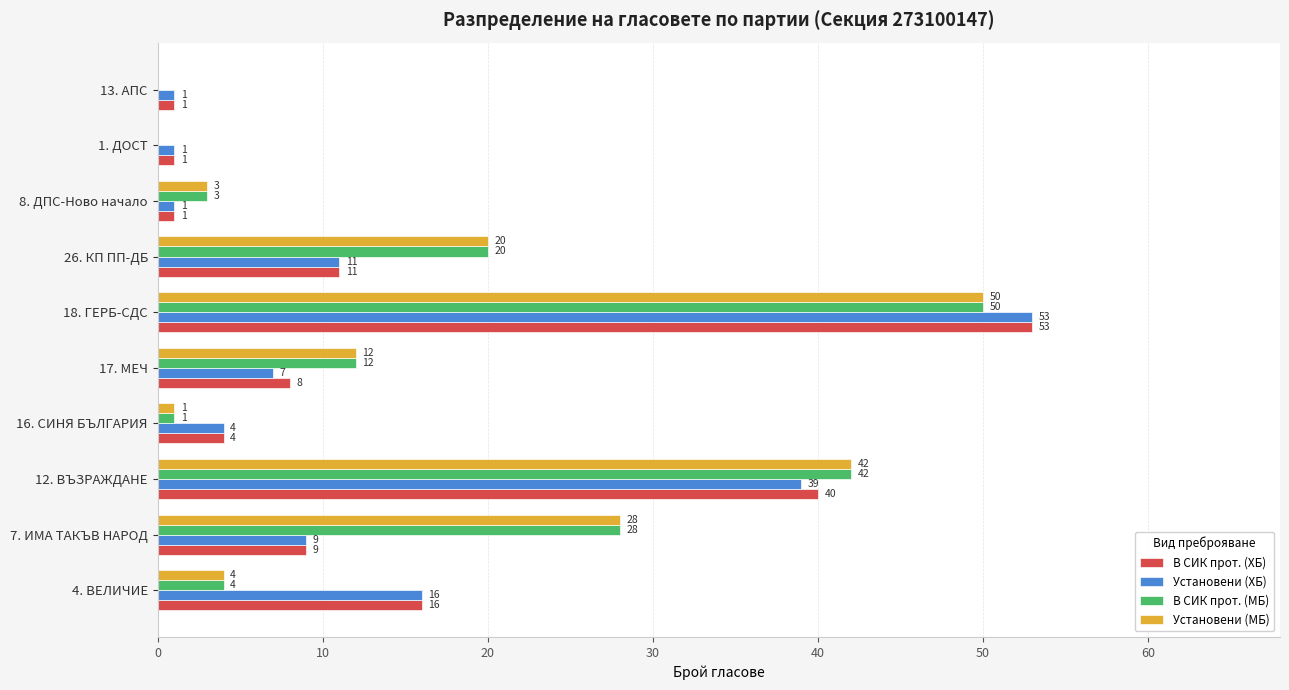

At which label is В СИК прот. (МБ) closest to 25?

7. ИМА ТАКЪВ НАРОД